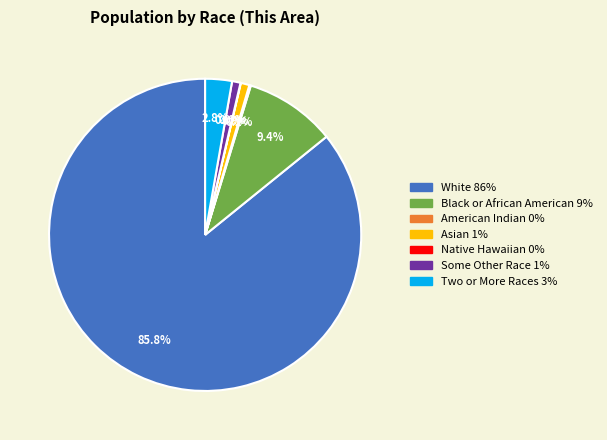

Is there any slice that represents more than half of the pie?

Yes